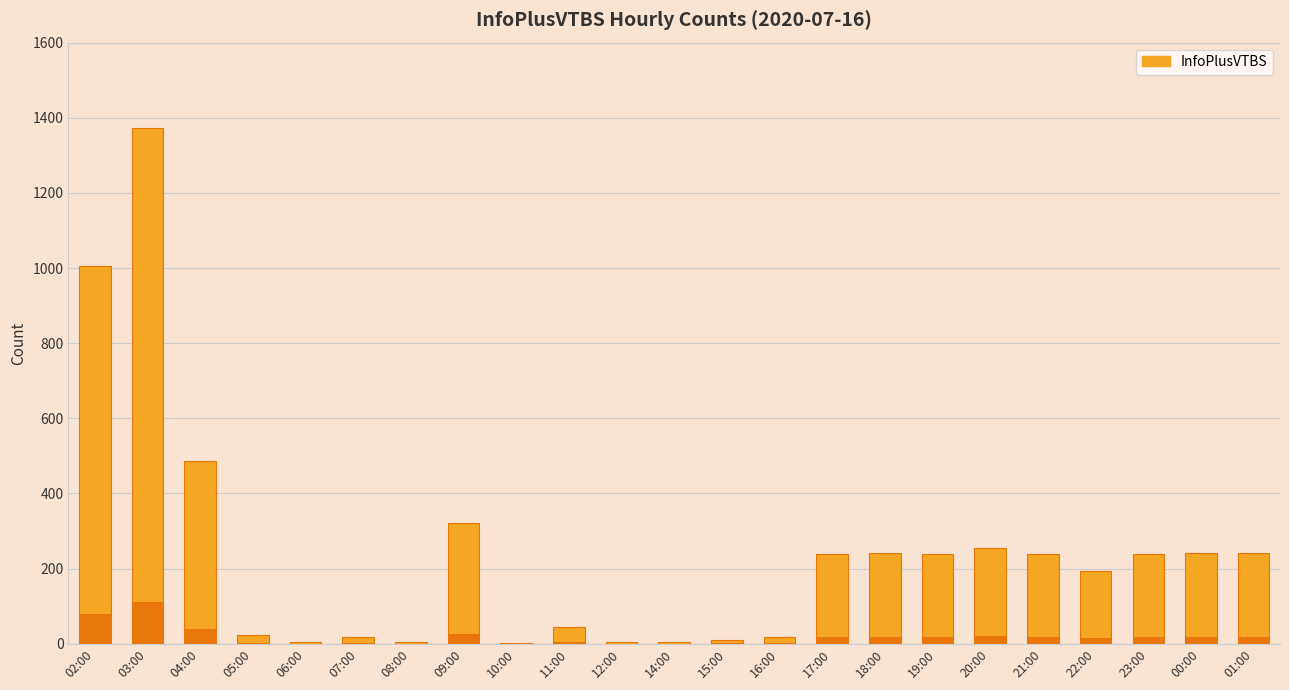

Between 02:00 and 09:00, which is larger?

02:00